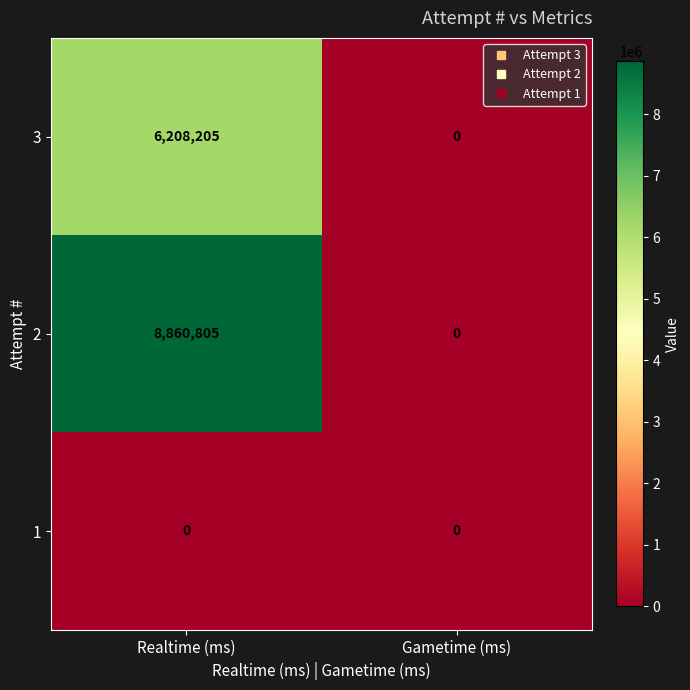

Is the value of 2 at Realtime (ms) greater than the value of 3 at Gametime (ms)?

Yes